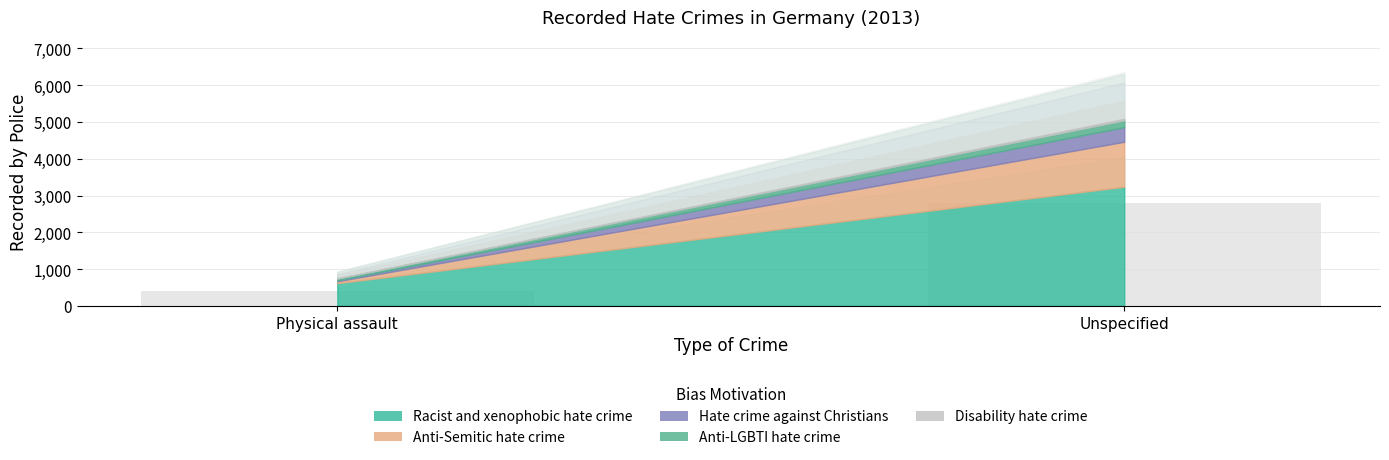

Which label corresponds to the smallest value in the chart?

Physical assault